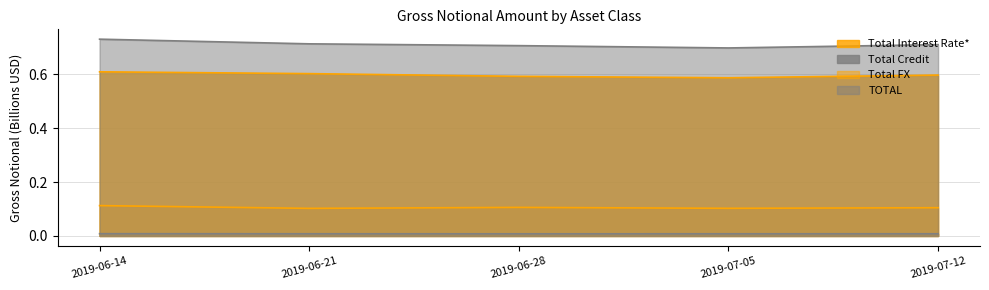

Reading right to left, extract all data points from this chart.

Total Interest Rate*: 0.6	0.6	0.6	0.6	0.6
Total Credit: 0.0	0.0	0.0	0.0	0.0
Total FX: 0.1	0.1	0.1	0.1	0.1
TOTAL: 0.7	0.7	0.7	0.7	0.7